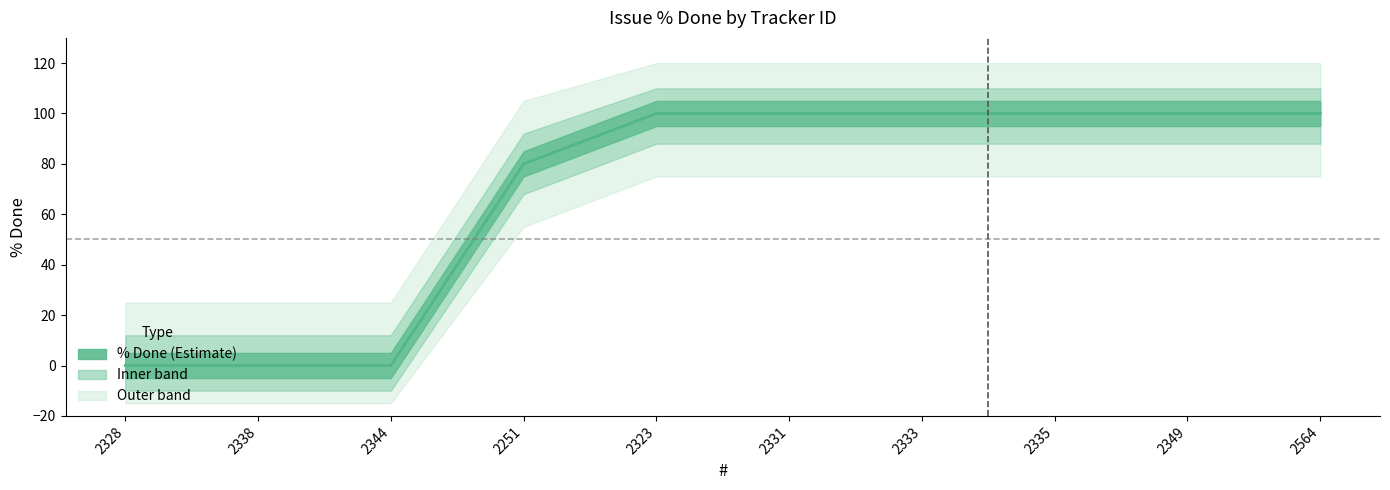

Does the chart have visible grid lines?

No